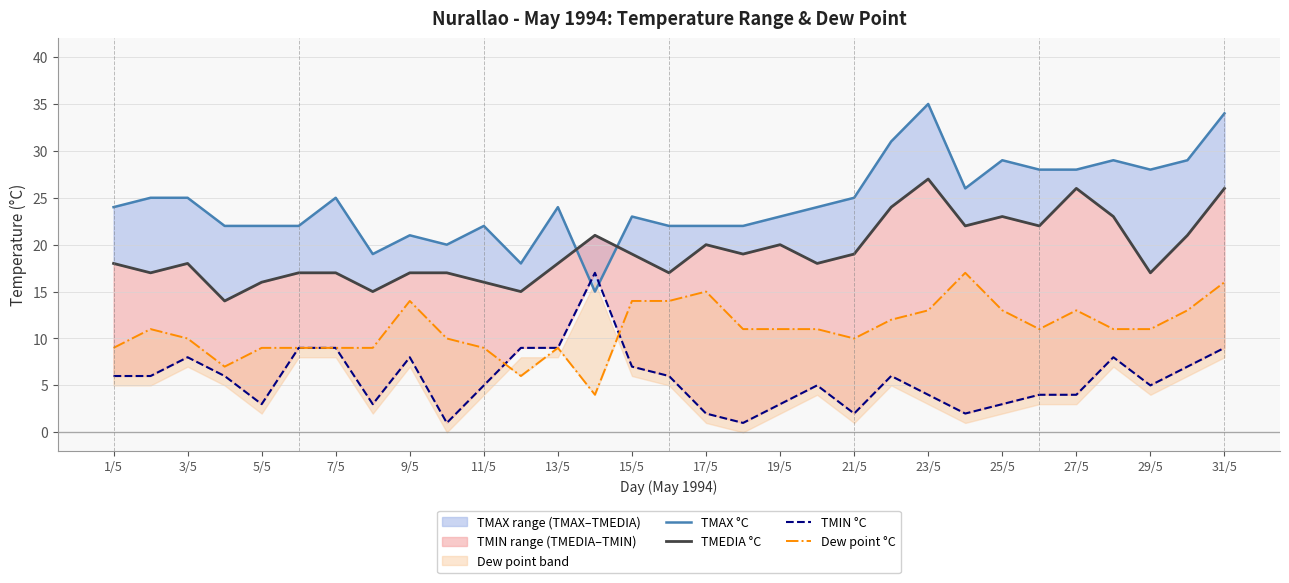

True or false: TMIN °C and Dew point °C cross at least once.

True